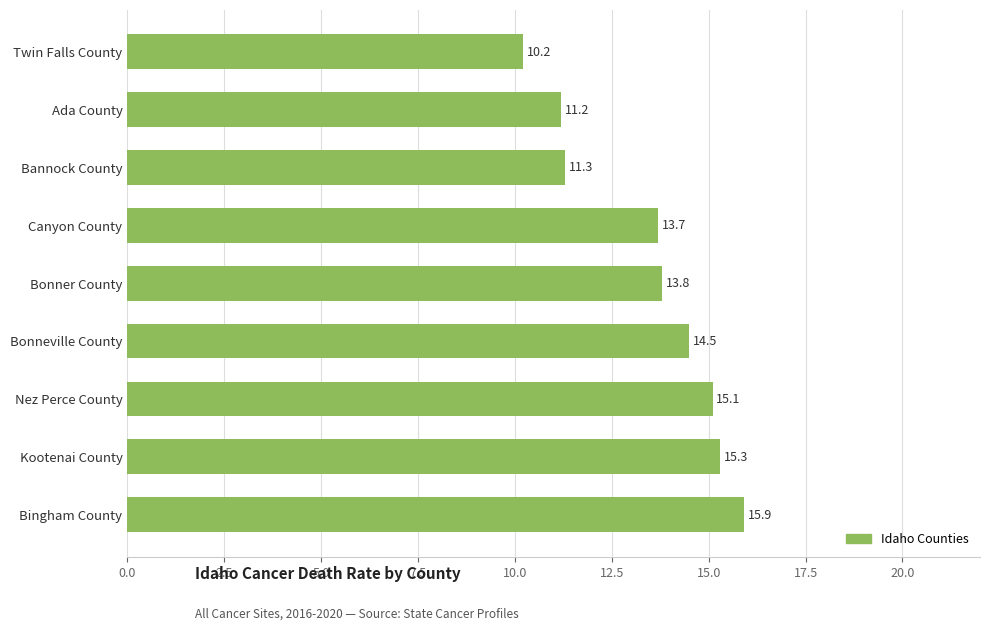

List the labels in order of value, smallest first.

Twin Falls County, Ada County, Bannock County, Canyon County, Bonner County, Bonneville County, Nez Perce County, Kootenai County, Bingham County